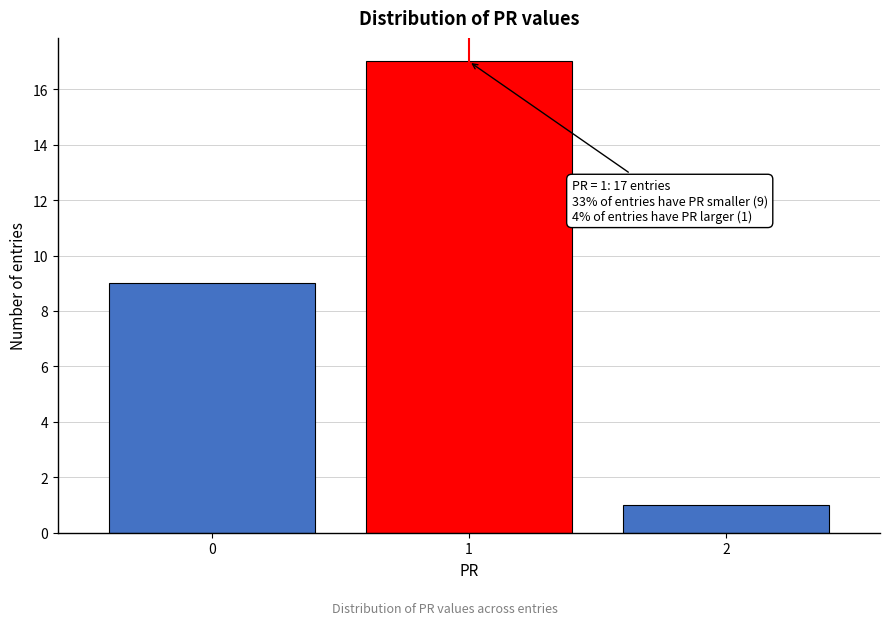

Reading left to right, transcribe all the data shown in this chart.

0=9	1=17	2=1